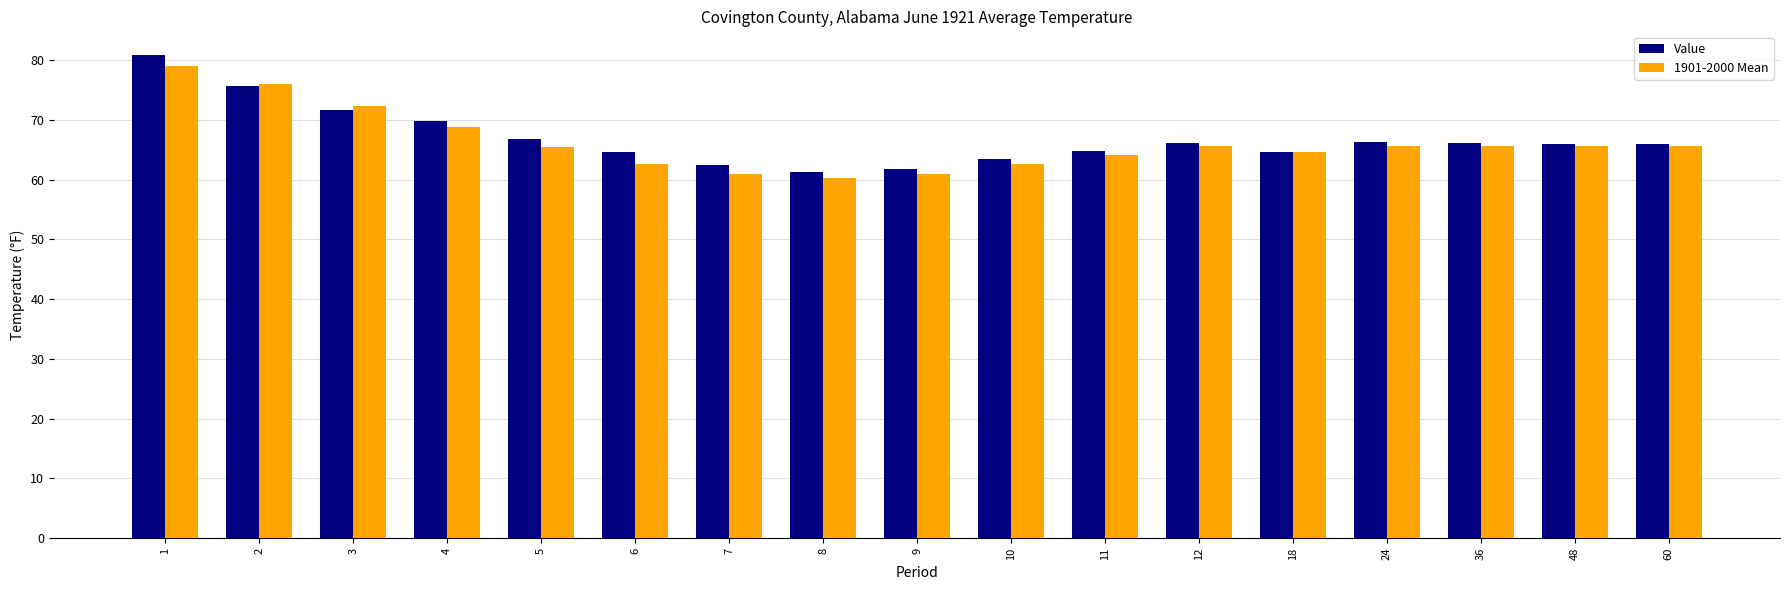

What is the value of the 1901-2000 Mean bar at the 3rd from the left?

72.4